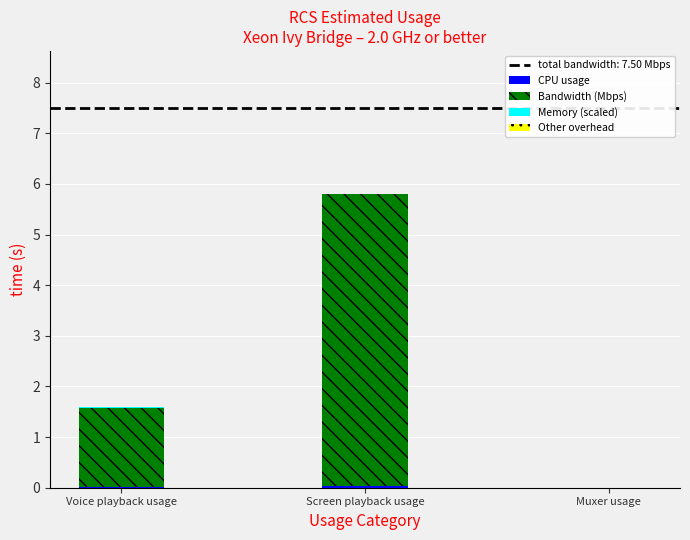

At which category is the sum across all series the highest?

Screen playback usage